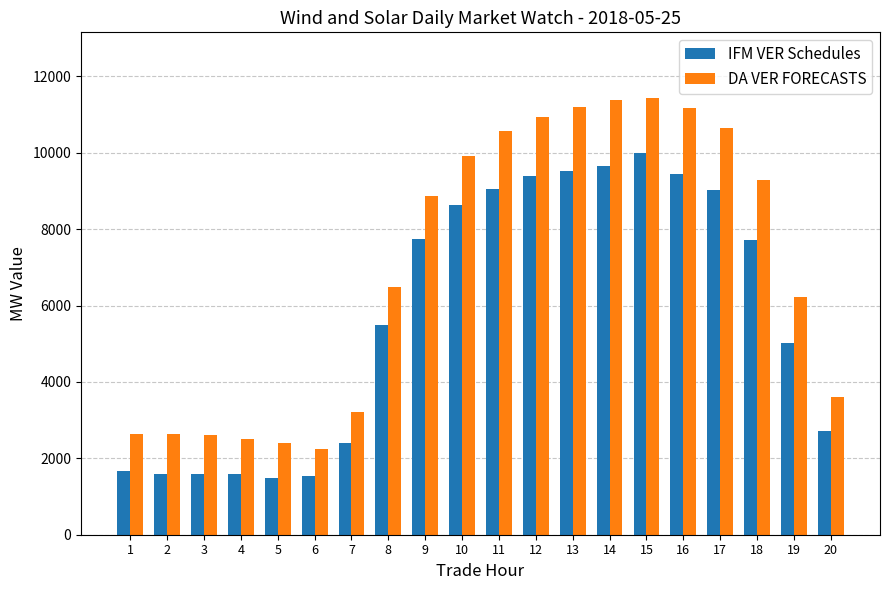

The value of IFM VER Schedules at 9 is 4798.9. True or false?

False